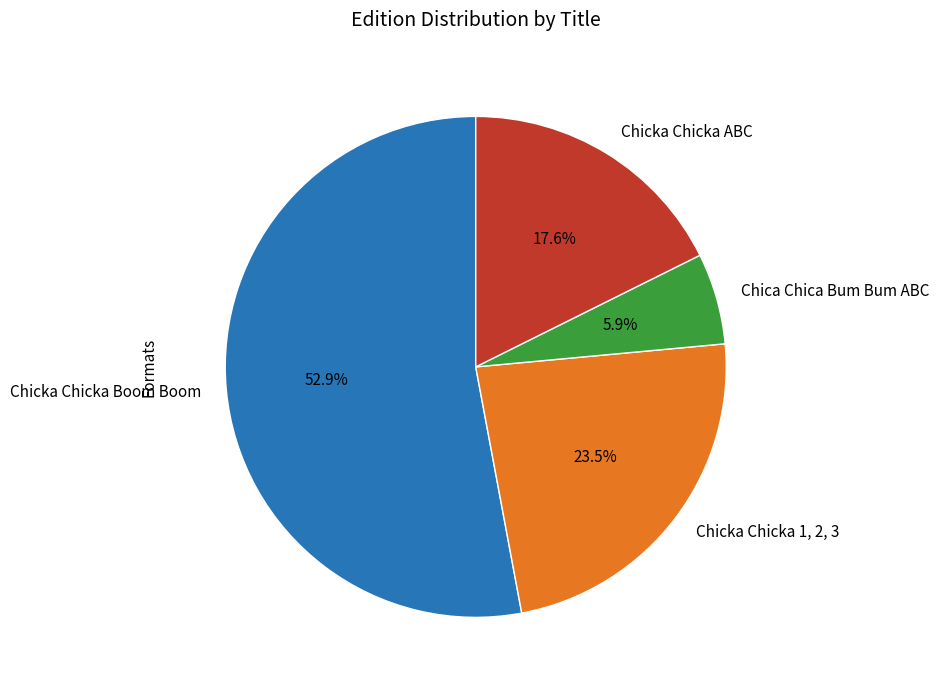

Which category has the biggest portion of the pie?

Chicka Chicka Boom Boom